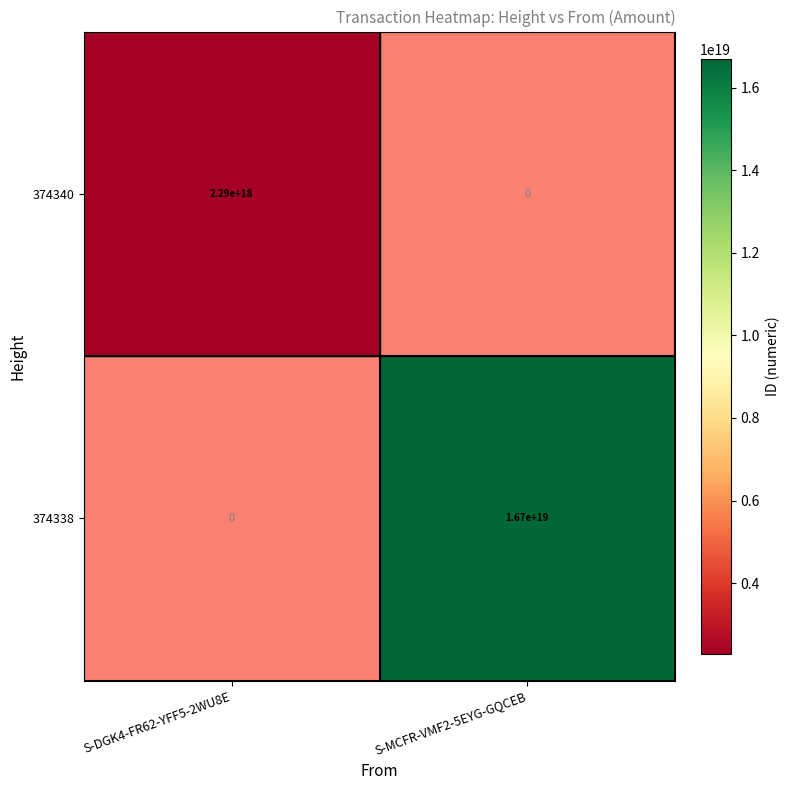

The 374340 series shows 569065790051643456.0 at S-DGK4-FR62-YFF5-2WU8E. True or false?

False